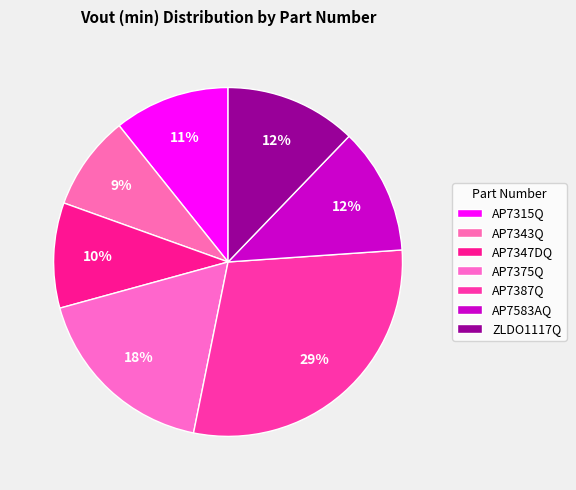

What percentage is NOT represented by AP7375Q?

82.4%